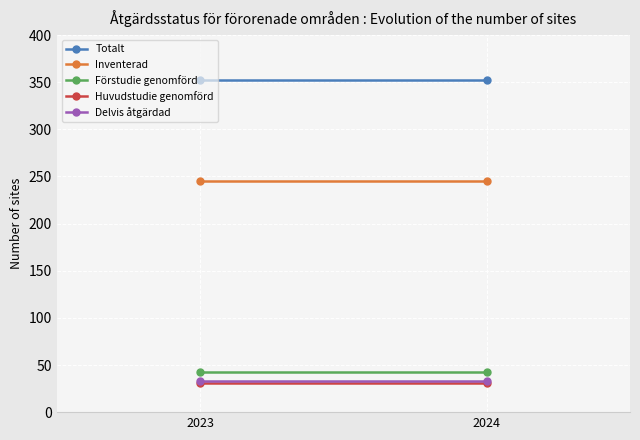

What is the value of the Förstudie genomförd point at the 1st from the left?

43